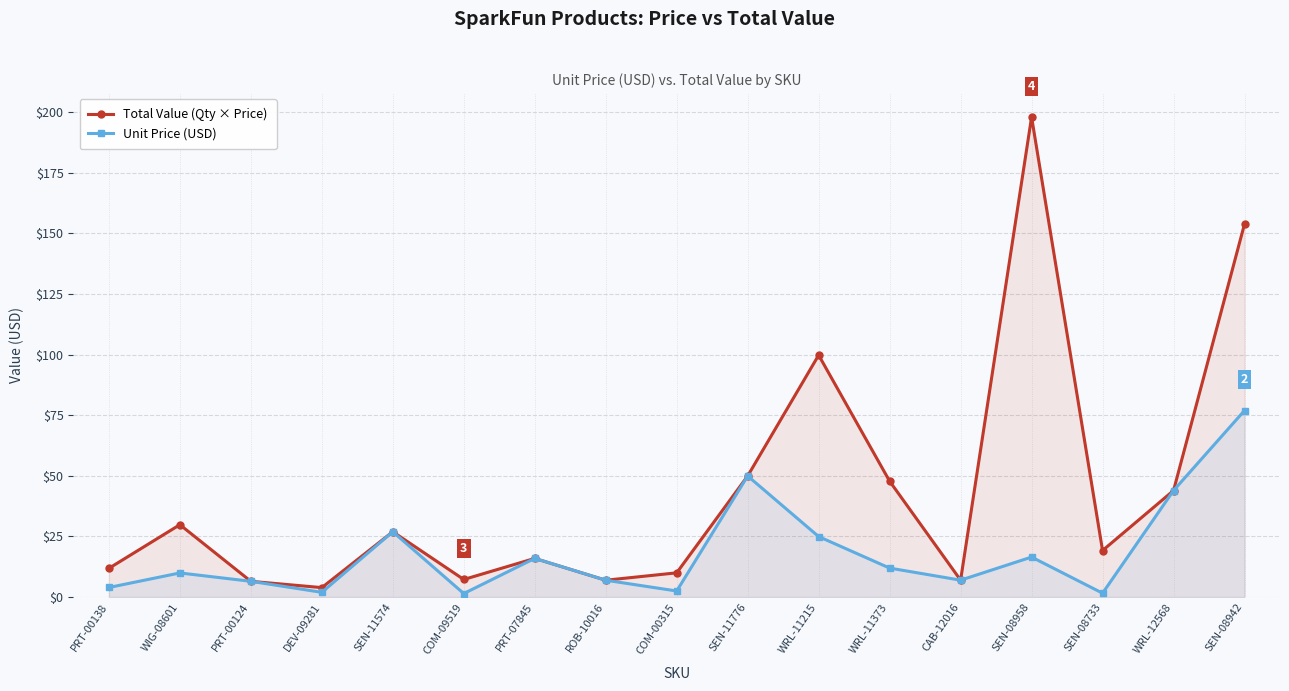

Reading left to right, extract all data points from this chart.

Total Value (Qty × Price): PRT-00138=11.8	WIG-08601=29.9	PRT-00124=6.5	DEV-09281=3.9	SEN-11574=26.9	COM-09519=7.2	PRT-07845=15.9	ROB-10016=7.0	COM-00315=10.0	SEN-11776=50.0	WRL-11215=99.8	WRL-11373=47.8	CAB-12016=7.0	SEN-08958=198.0	SEN-08733=19.2	WRL-12568=44.0	SEN-08942=153.9
Unit Price (USD): PRT-00138=4.0	WIG-08601=9.9	PRT-00124=6.5	DEV-09281=1.9	SEN-11574=26.9	COM-09519=1.4	PRT-07845=15.9	ROB-10016=7.0	COM-00315=2.5	SEN-11776=50.0	WRL-11215=24.9	WRL-11373=11.9	CAB-12016=7.0	SEN-08958=16.5	SEN-08733=1.6	WRL-12568=44.0	SEN-08942=77.0